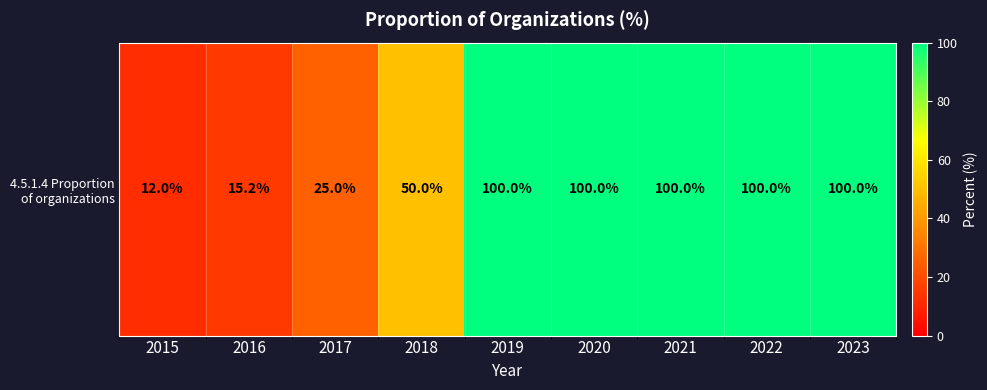

Rank the categories by value from lowest to highest.

2015, 2016, 2017, 2018, 2019, 2020, 2021, 2022, 2023